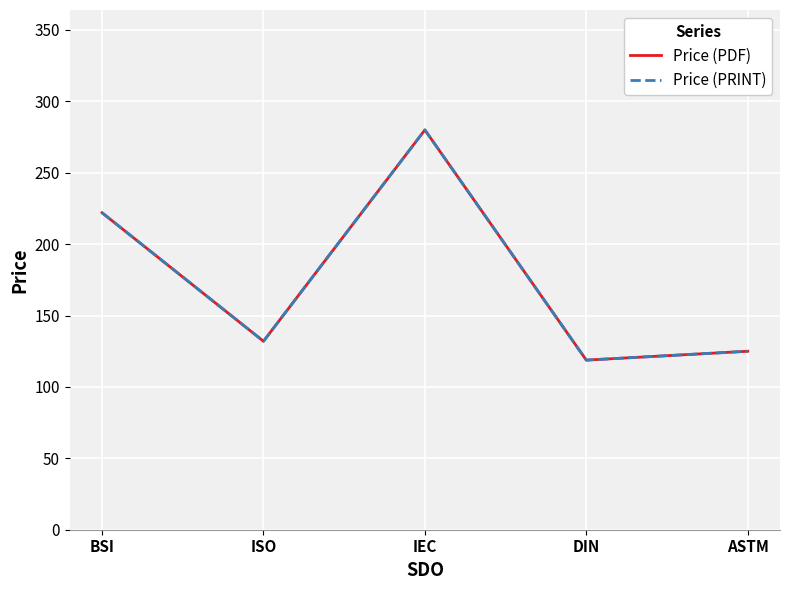

What is the difference between the maximum and minimum values in the Price (PDF) series?

161.2